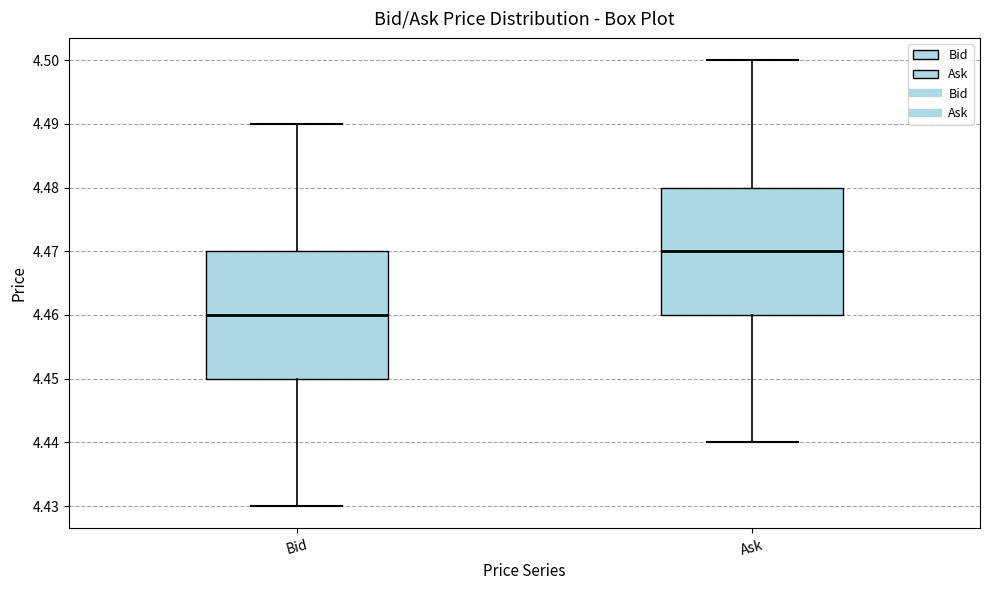

Which box's median line is the lowest?

Bid